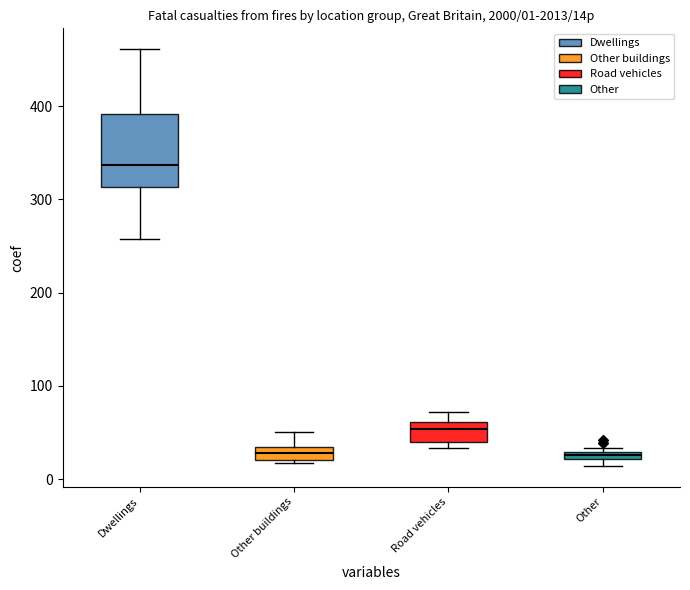

Which box is the tallest, from its lower edge to its upper edge?

Dwellings